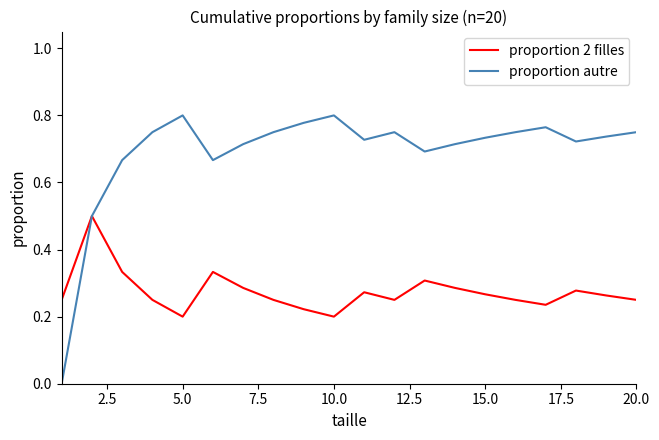

List the series in order of their overall mean, lowest first.

proportion 2 filles, proportion autre